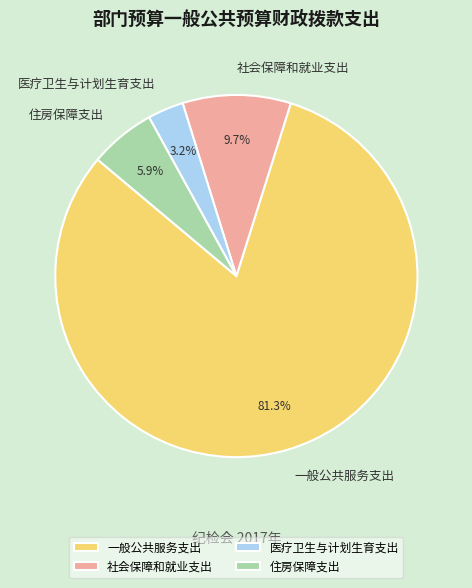

Which slice is the largest?

一般公共服务支出